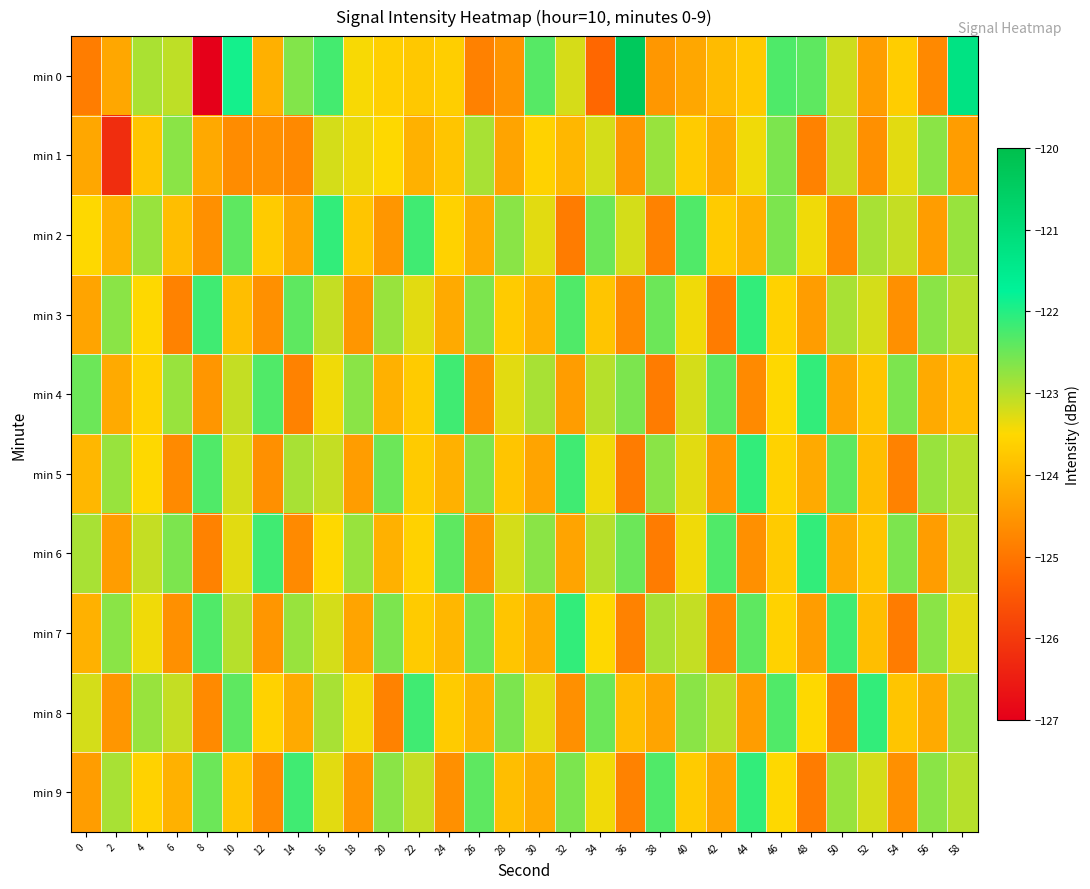

Between 8 and 20, which series saw the biggest shift?

min 0